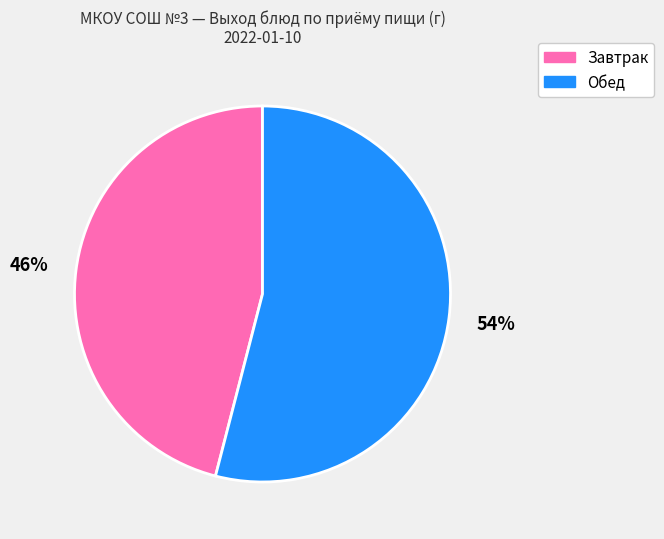

Do Завтрак and Обед together represent more than half of the pie?

Yes